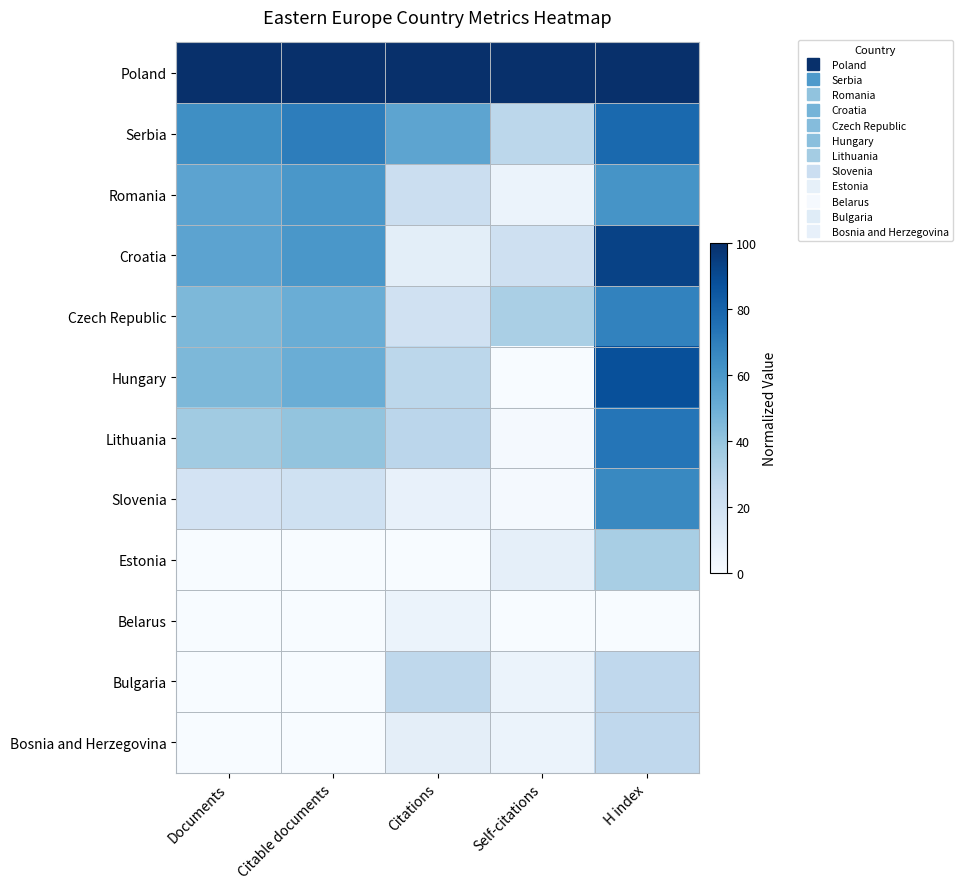

How many data points does each series have?

5